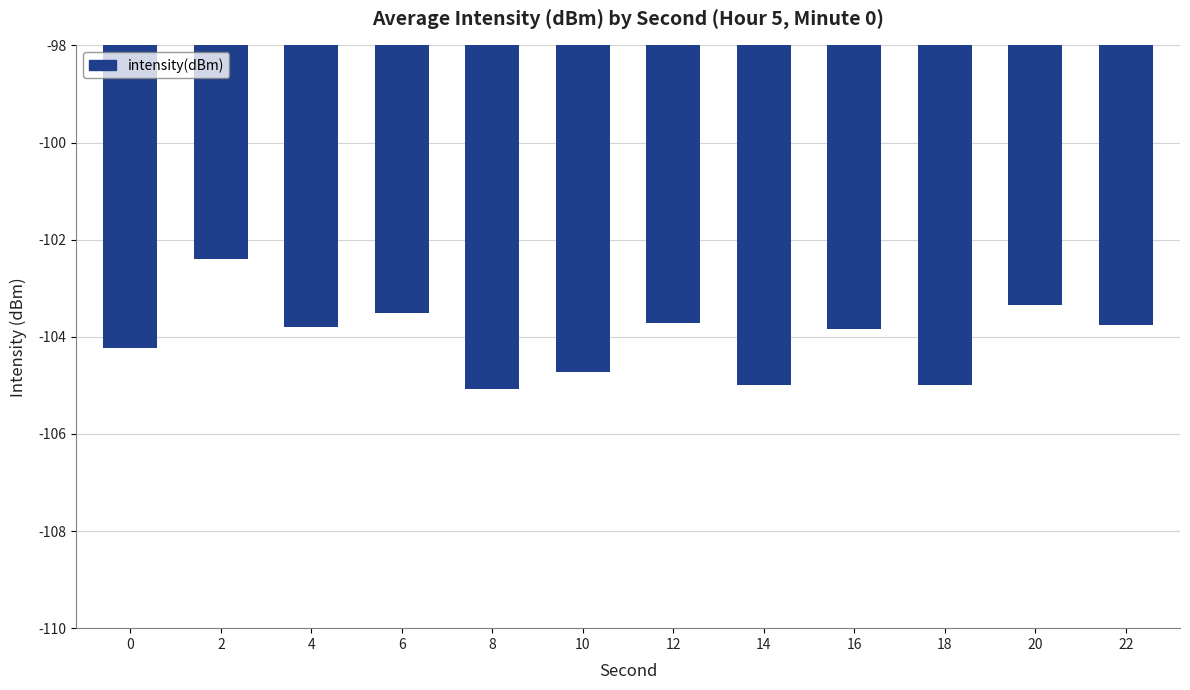

How many data points are less than -103?

11